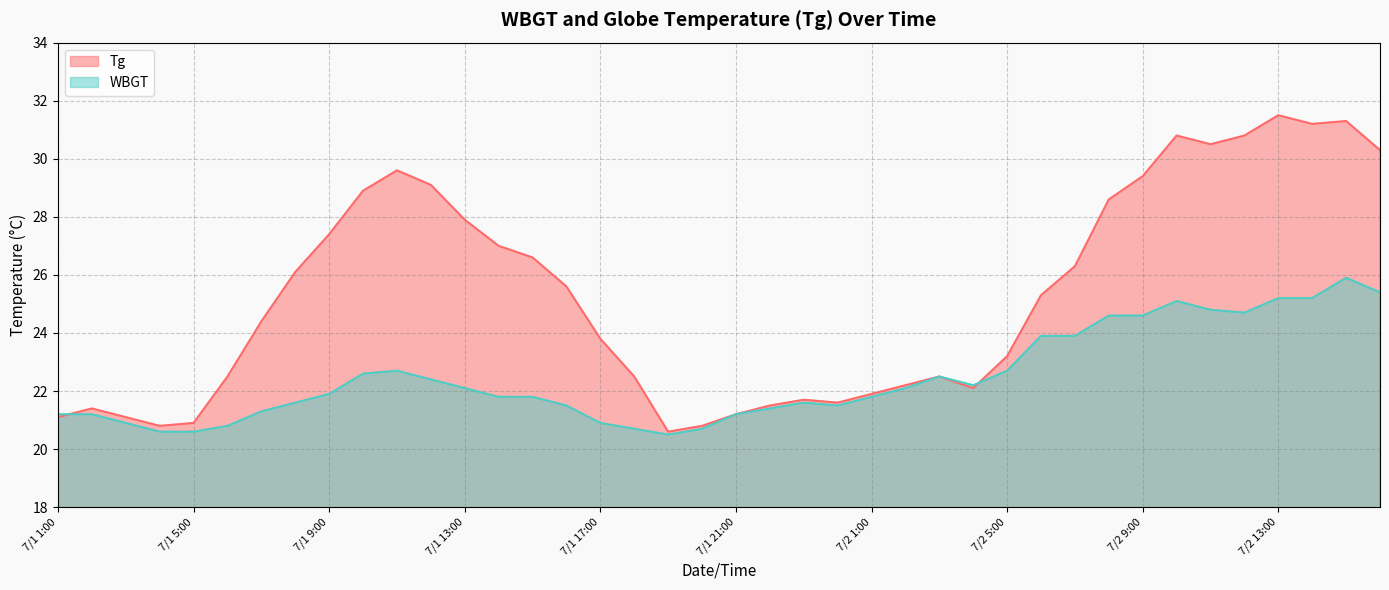

What is the difference between the second highest and minimum values in the WBGT series?

4.9